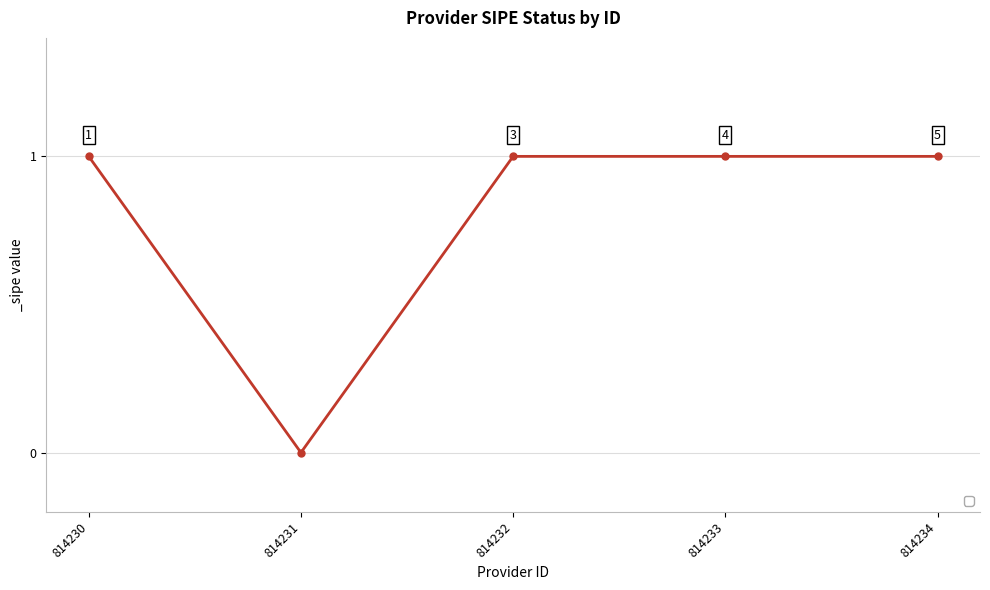

Count the number of categories in the chart.

5